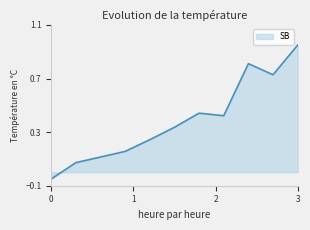

How many distinct data groups are displayed?

1